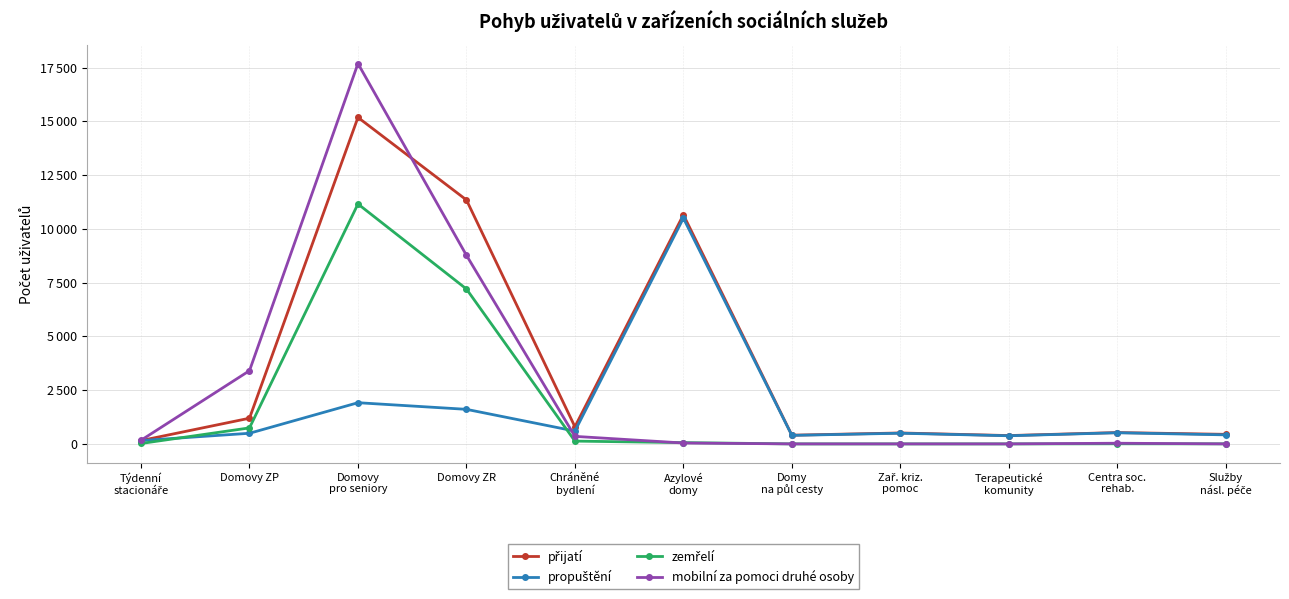

Which series has the largest range (max minus min)?

mobilní za pomoci druhé osoby